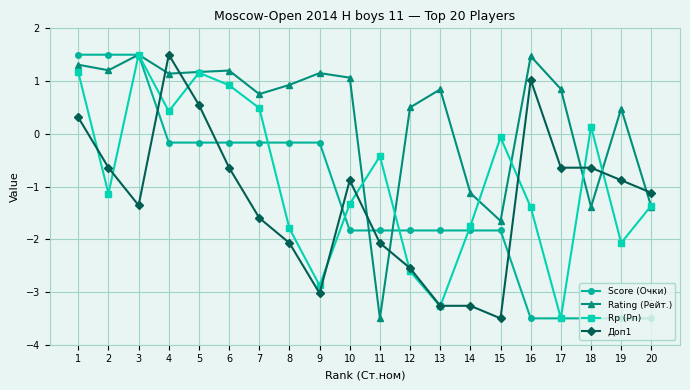

At how many categories does at least one series exceed 1?

9